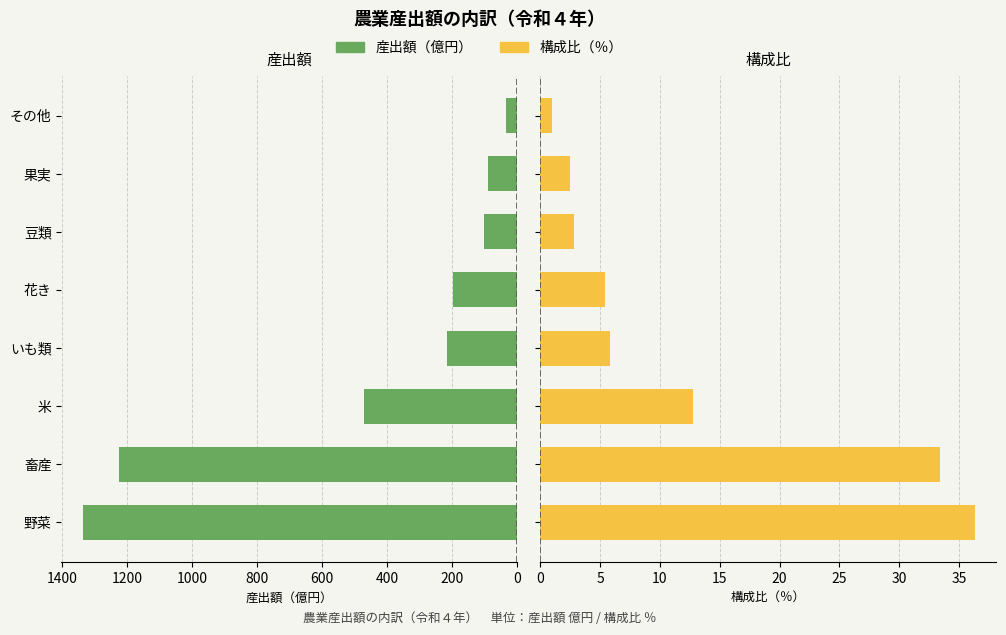

Which series has the largest total across all categories?

産出額（億円）